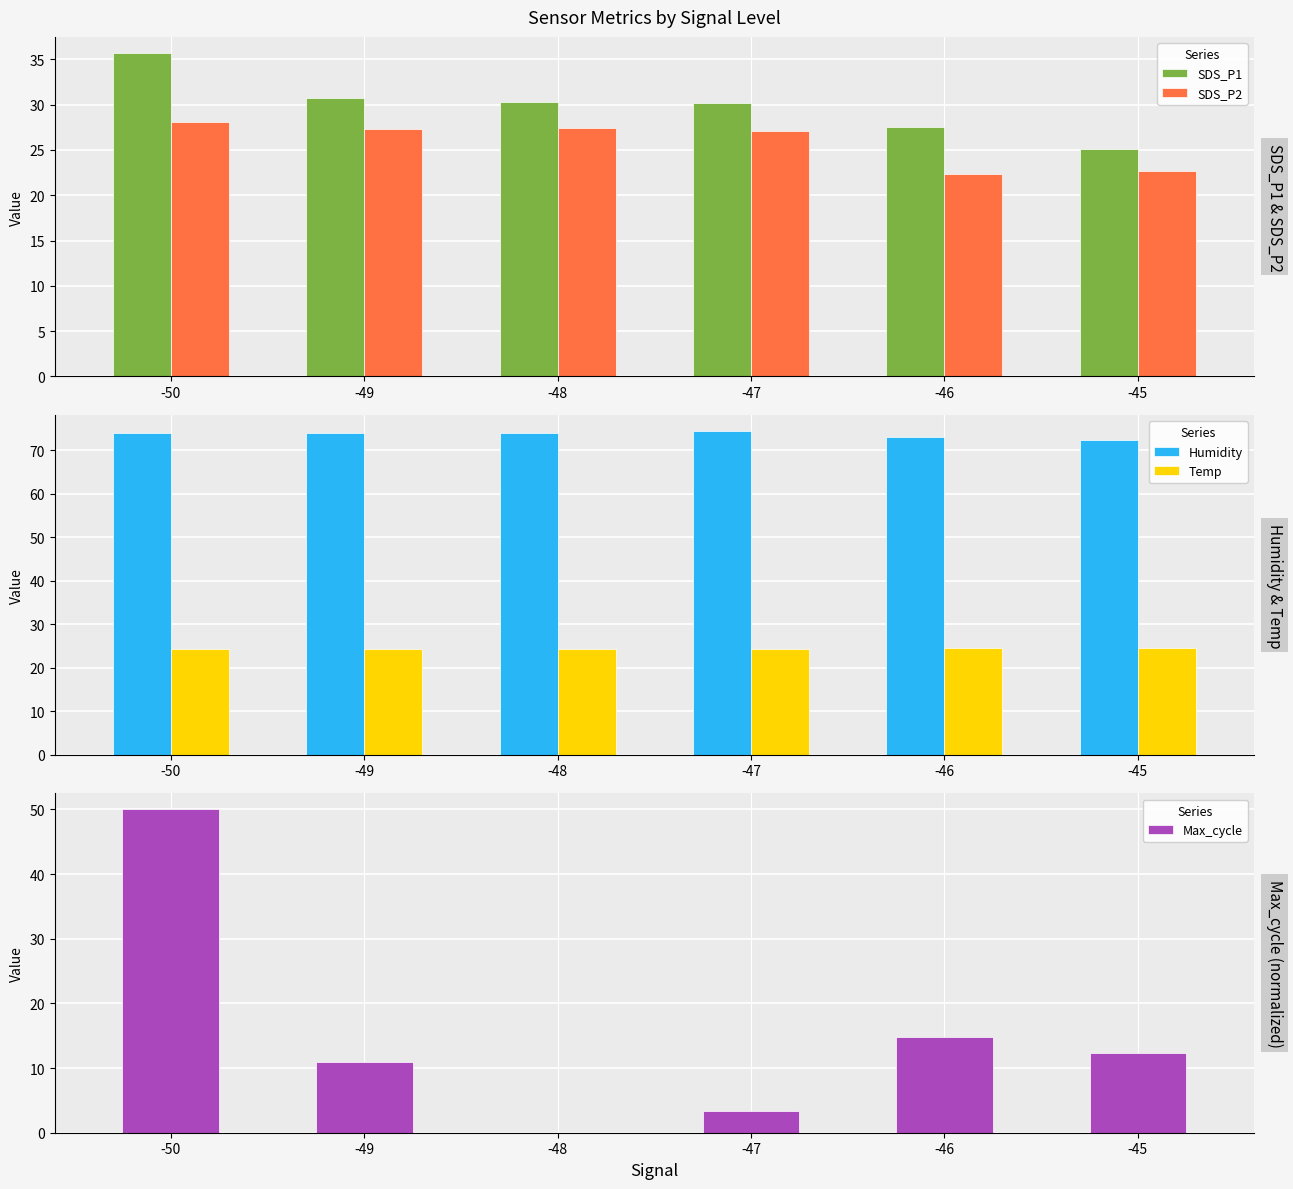

Reading right to left, transcribe all the data shown in this chart.

SDS_P1: 25.1	27.5	30.1	30.3	30.8	35.7
SDS_P2: 22.7	22.4	27.1	27.4	27.3	28.1
Humidity: 72.4	73.0	74.4	74.0	74.1	74.1
Temp: 24.5	24.5	24.3	24.2	24.3	24.2
Max_cycle: 12.4	14.8	3.3	0.0	11.0	50.0